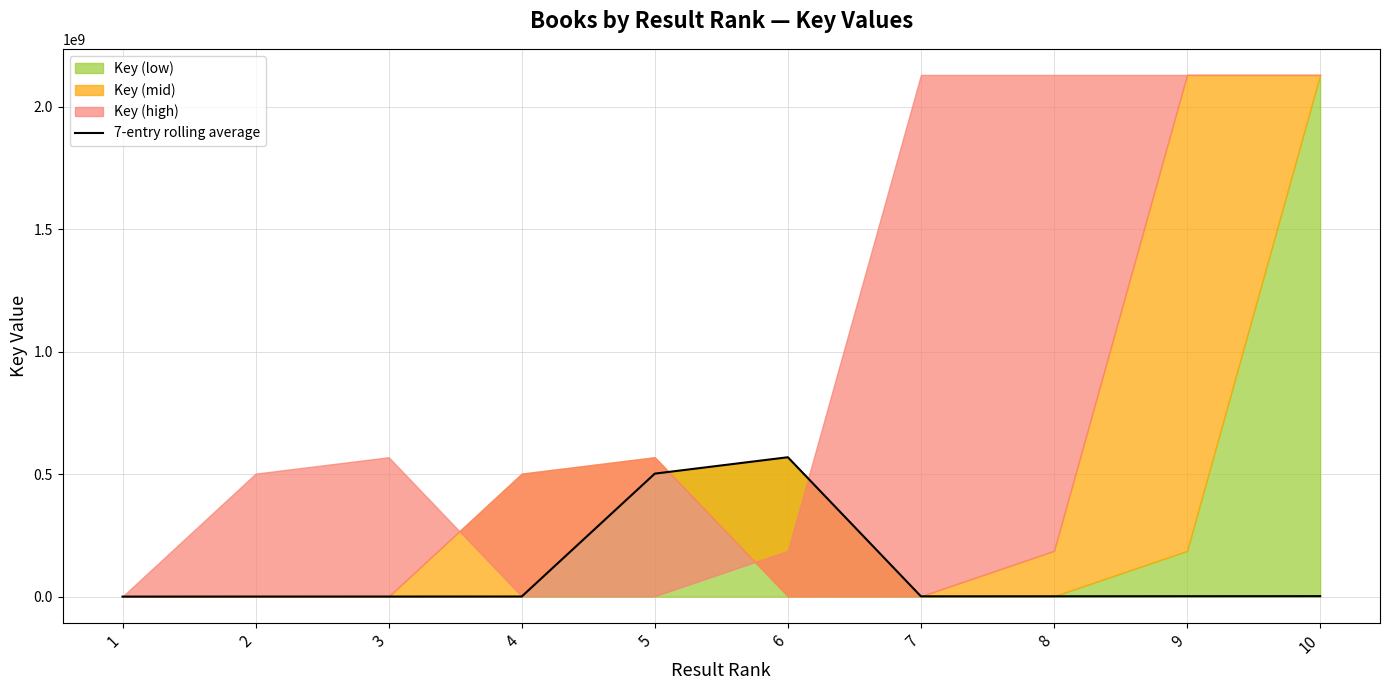

Where does the data first go above 1275374?

5